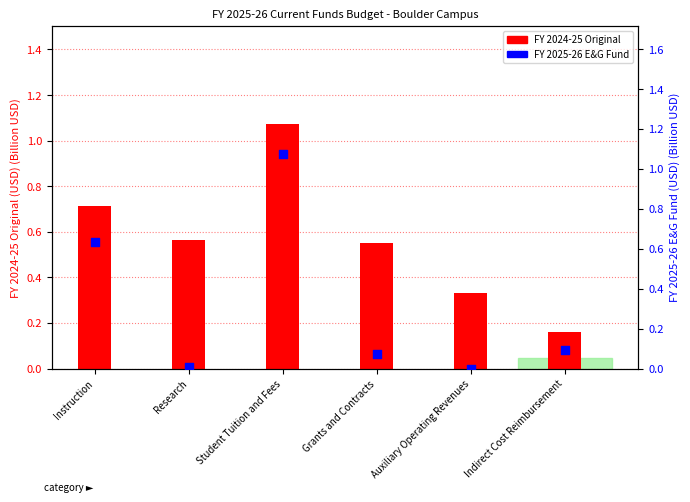

Is the value of FY 2024-25 Original at Student Tuition and Fees greater than the value of FY 2025-26 E&G Fund at Research?

Yes